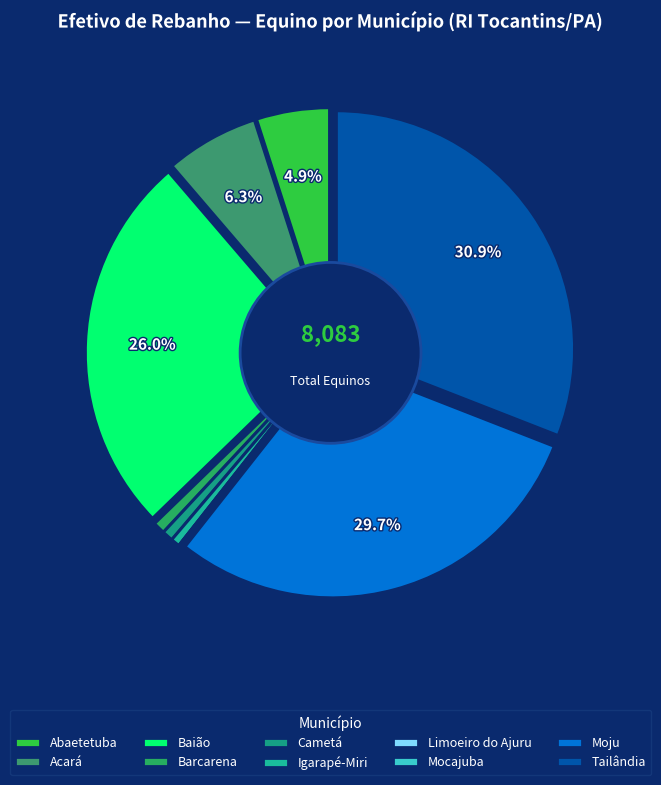

What is the largest slice in the pie chart?

Tailândia